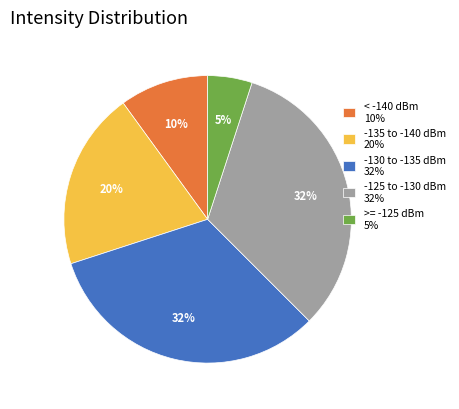

To the nearest percent, what portion does < -140 dBm 10% represent?

10%